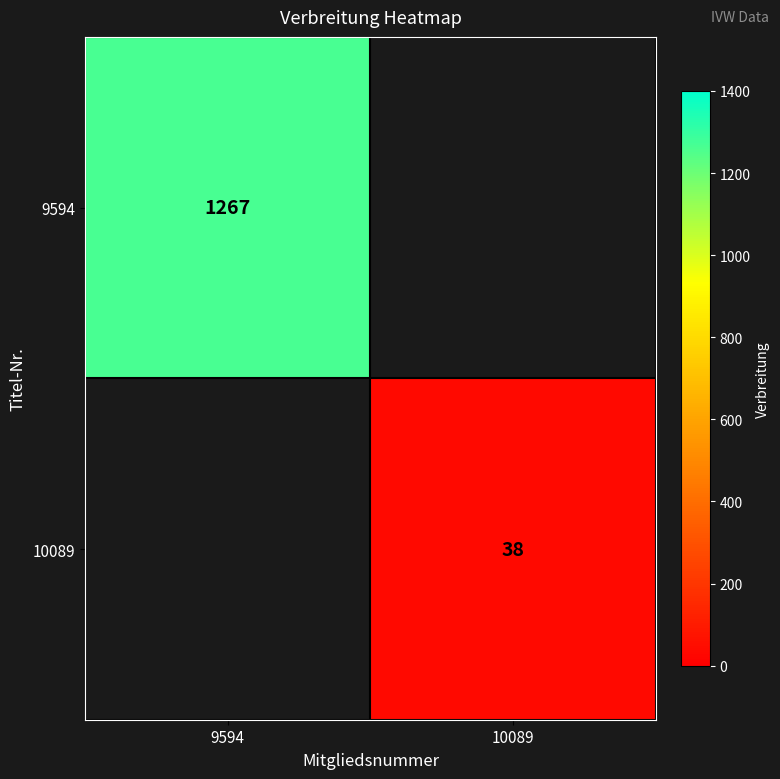

The value of 10089 at 10089 is 38. True or false?

True